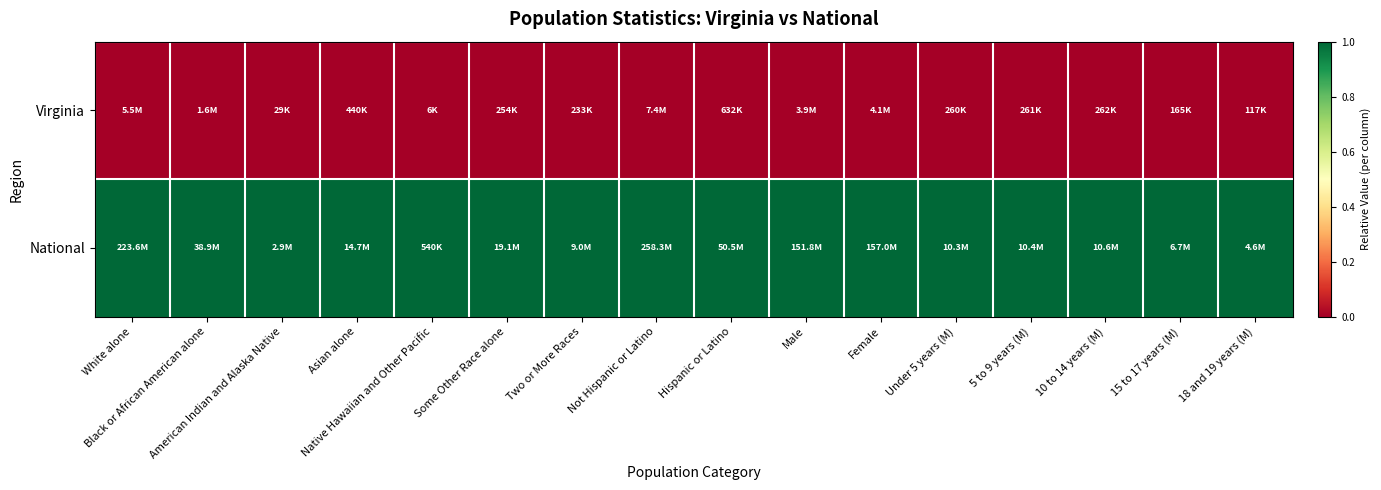

What is the difference between the highest and lowest values at American Indian and Alaska Native?

1